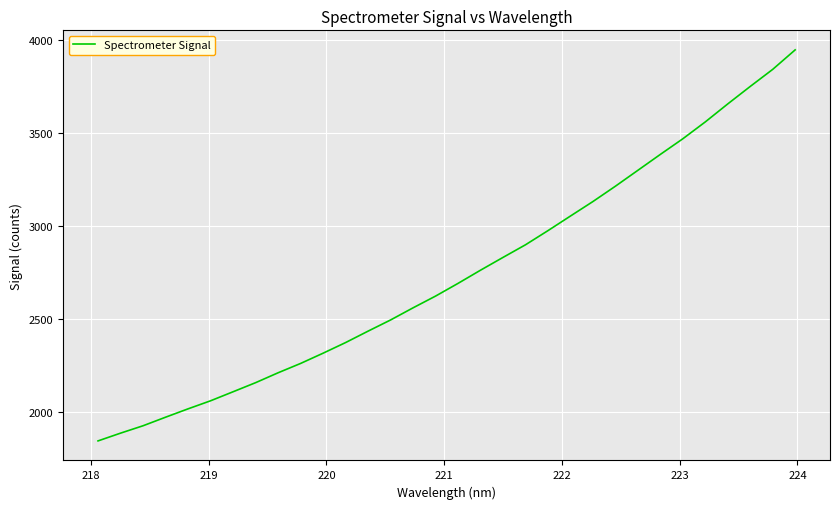

What is the difference between the maximum and minimum values?

2105.6